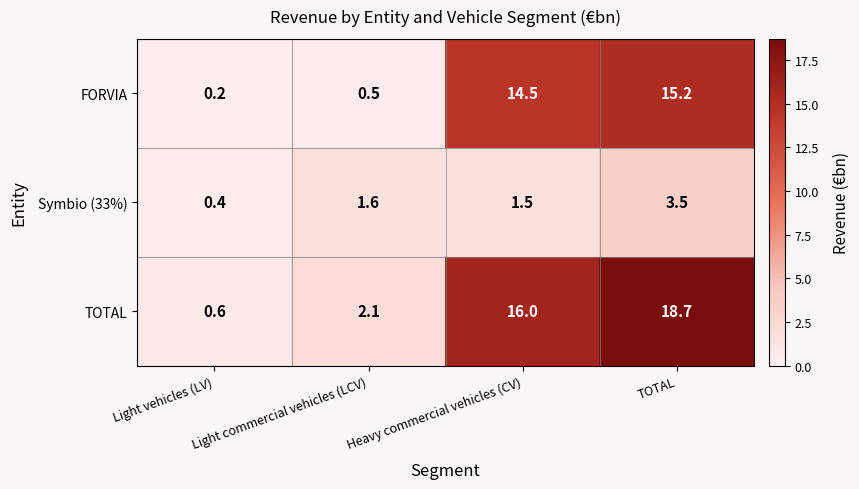

What is the difference between the second highest and minimum values in the TOTAL series?

15.4